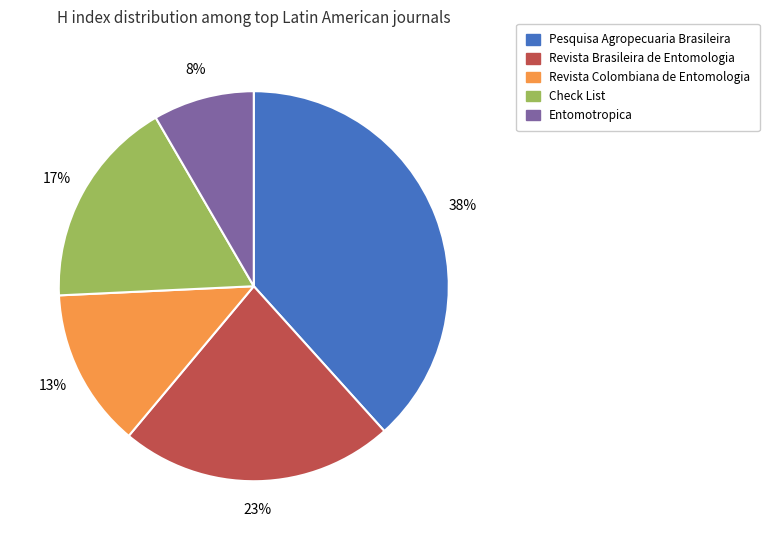

Which has a higher value, Revista Brasileira de Entomologia or Pesquisa Agropecuaria Brasileira?

Pesquisa Agropecuaria Brasileira